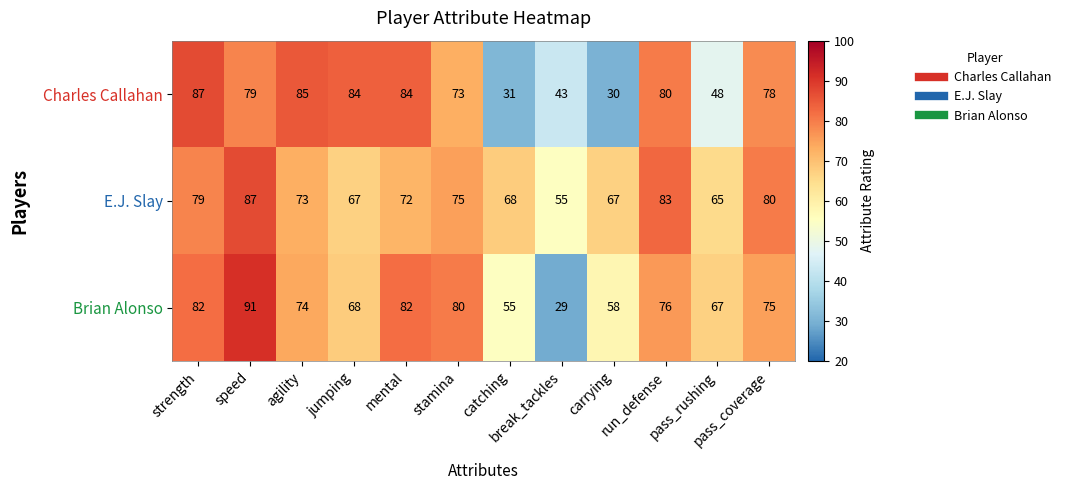

What is the lowest value of the Charles Callahan series?

30